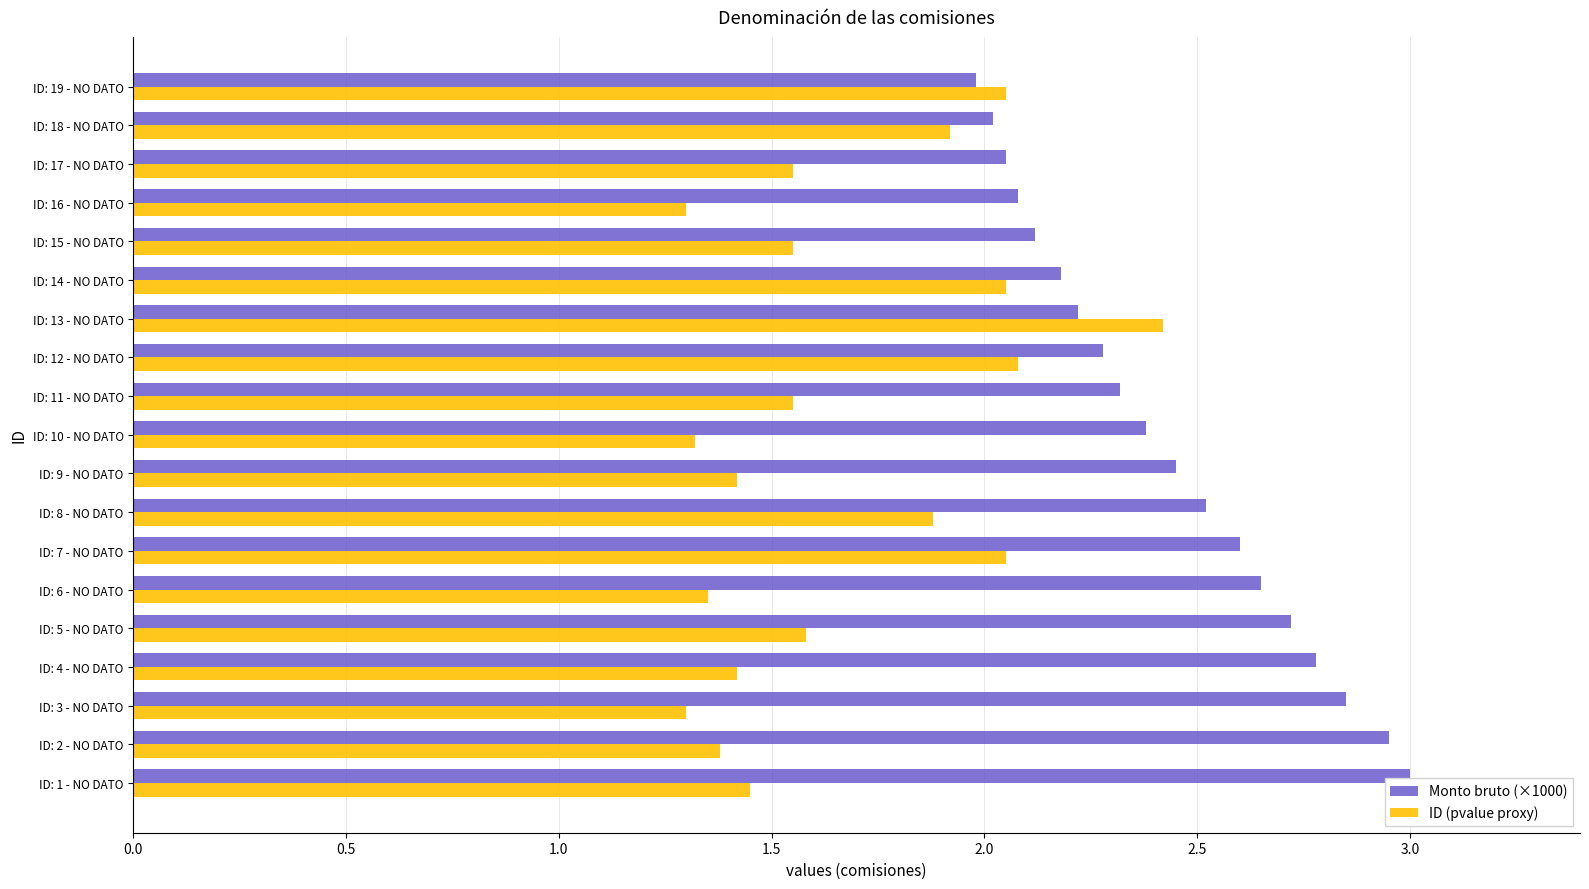

Which series has the largest total across all categories?

Monto bruto (×1000)